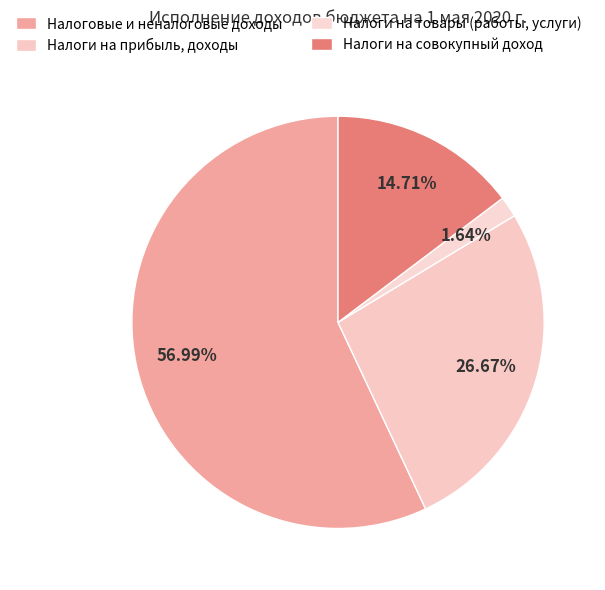

Count the number of slices in the pie.

4